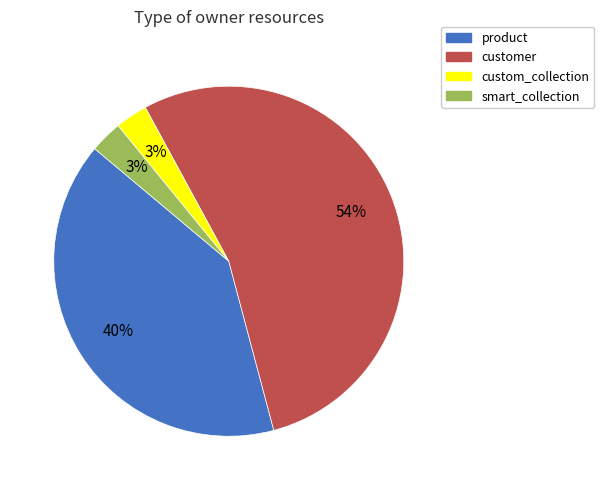

What is the largest slice in the pie chart?

customer